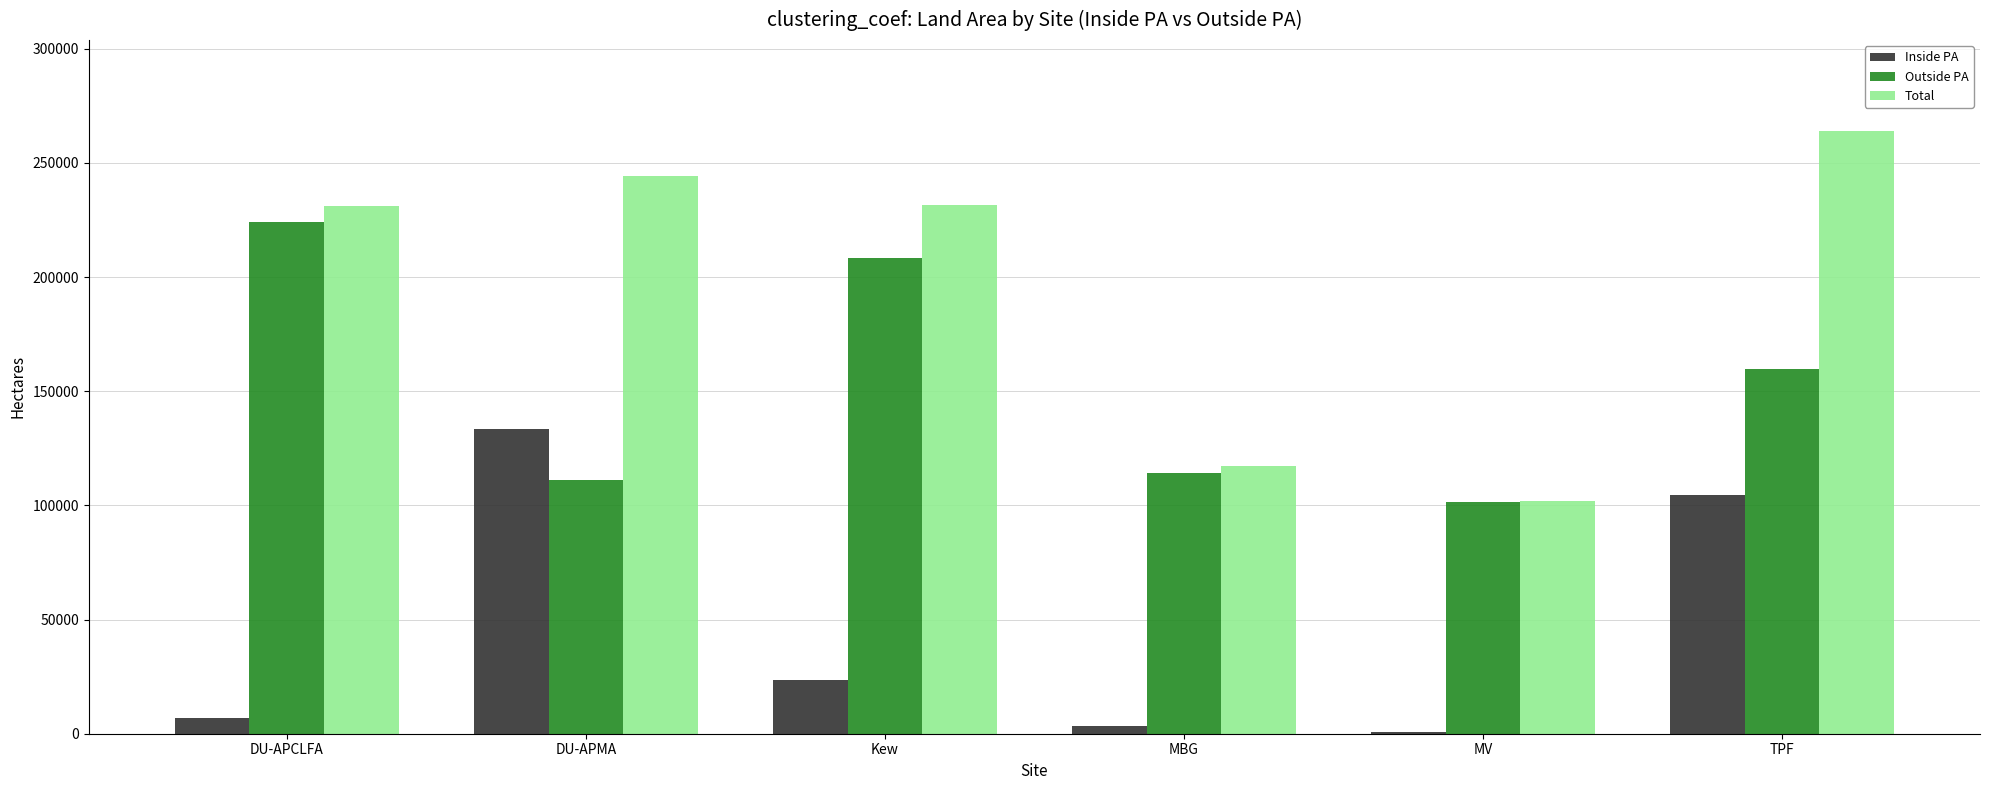

What is the maximum value for Total?

264180.6